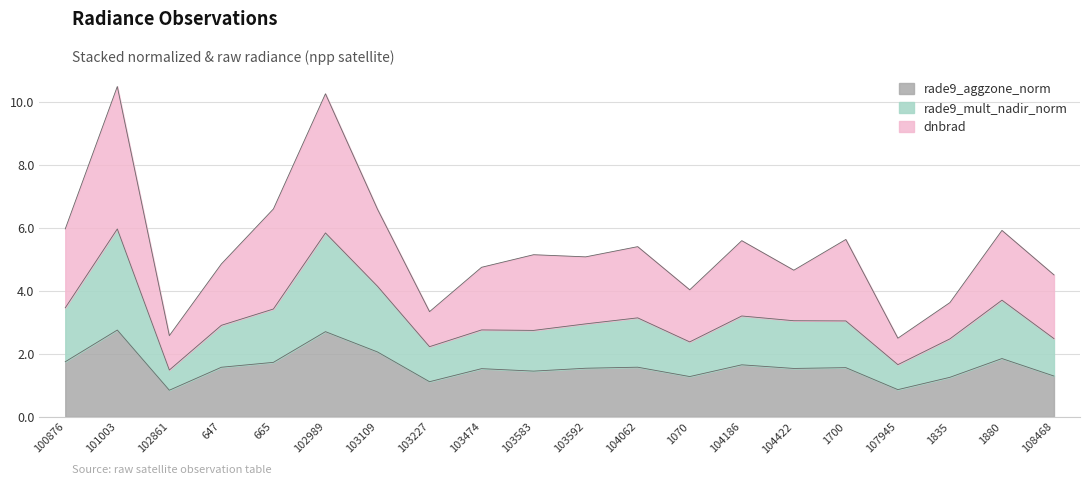

How many data points in rade9_aggzone_norm are above 1?

18